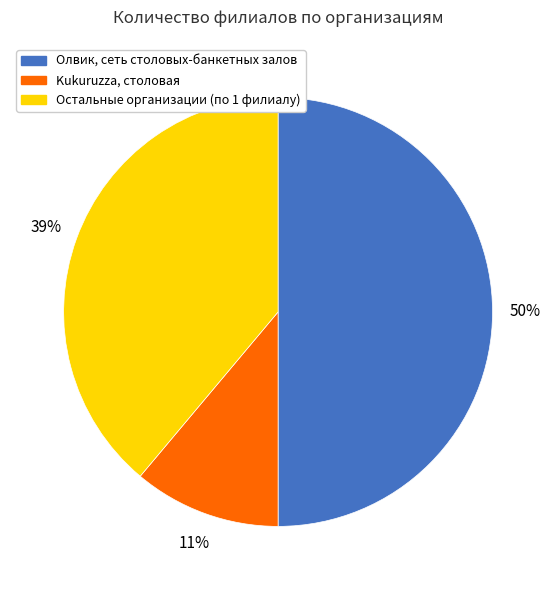

To the nearest percent, what is the average slice percentage?

33%